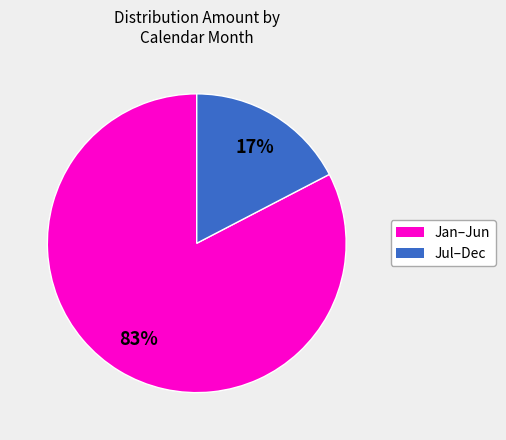

To the nearest percent, what is the average slice percentage?

50%